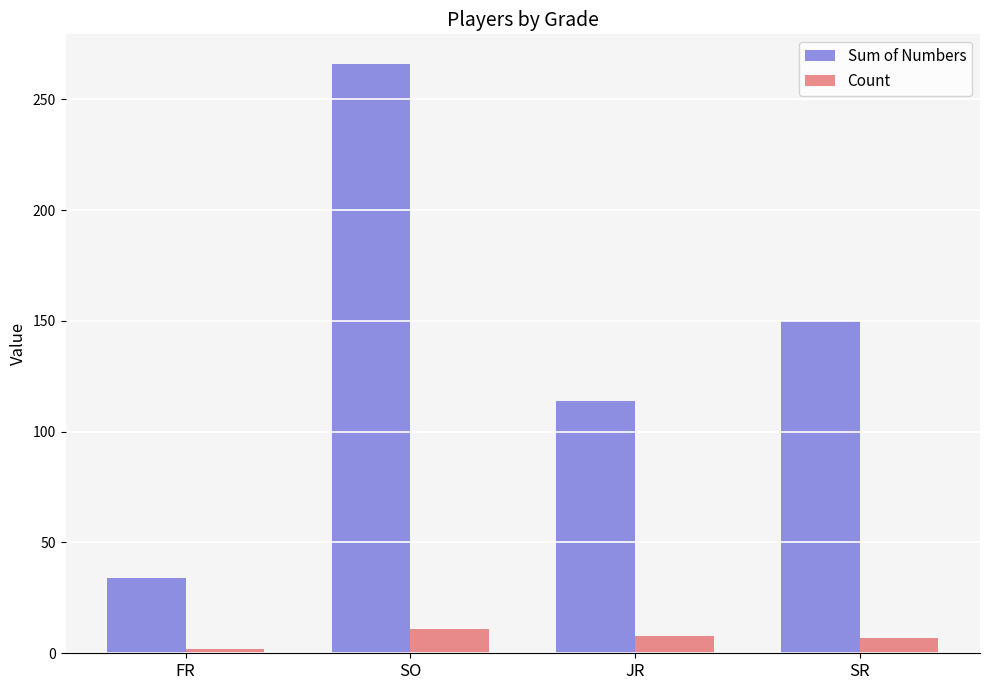

What is the lowest value of the Count series?

2